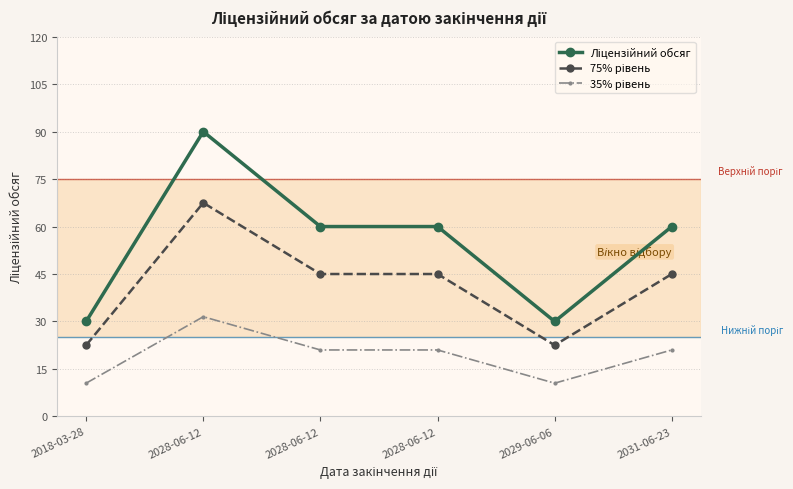

Count the number of categories in the chart.

6